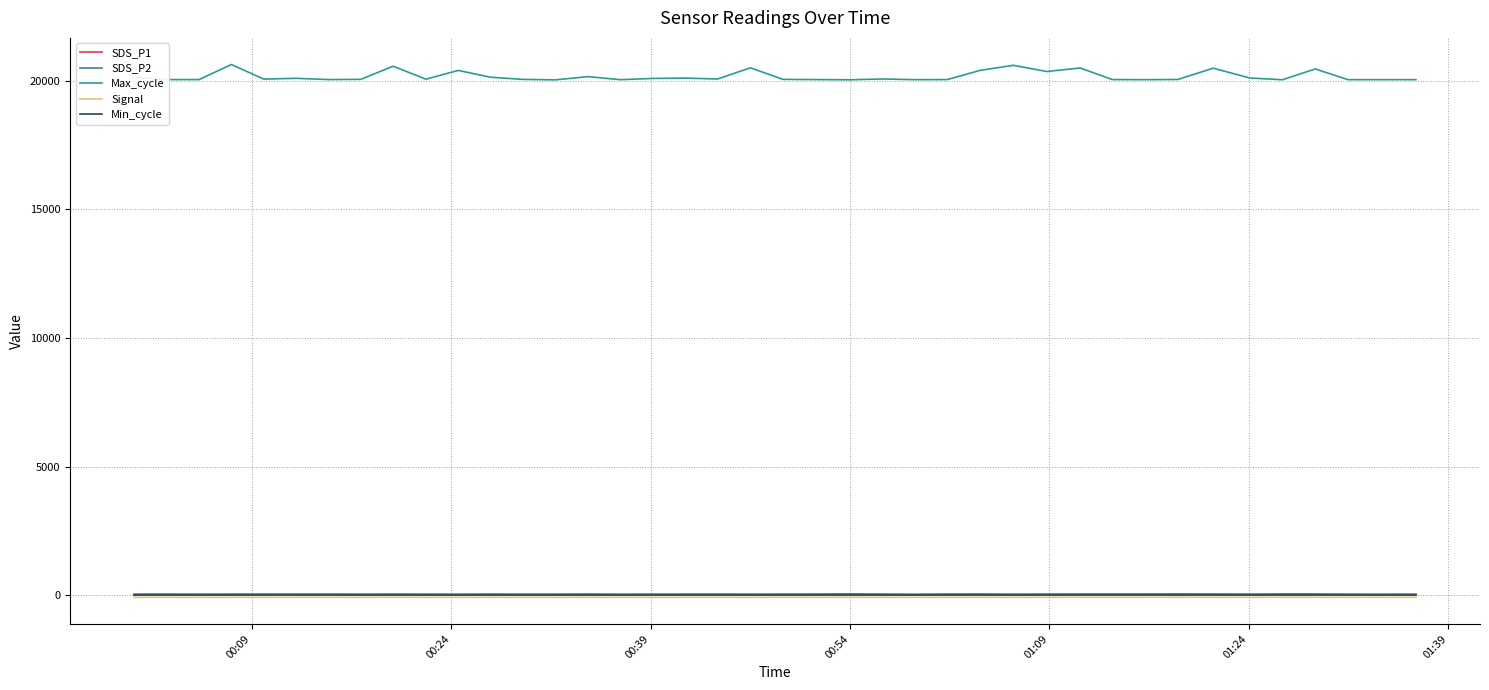

How many values in the SDS_P1 series are below 44?

15